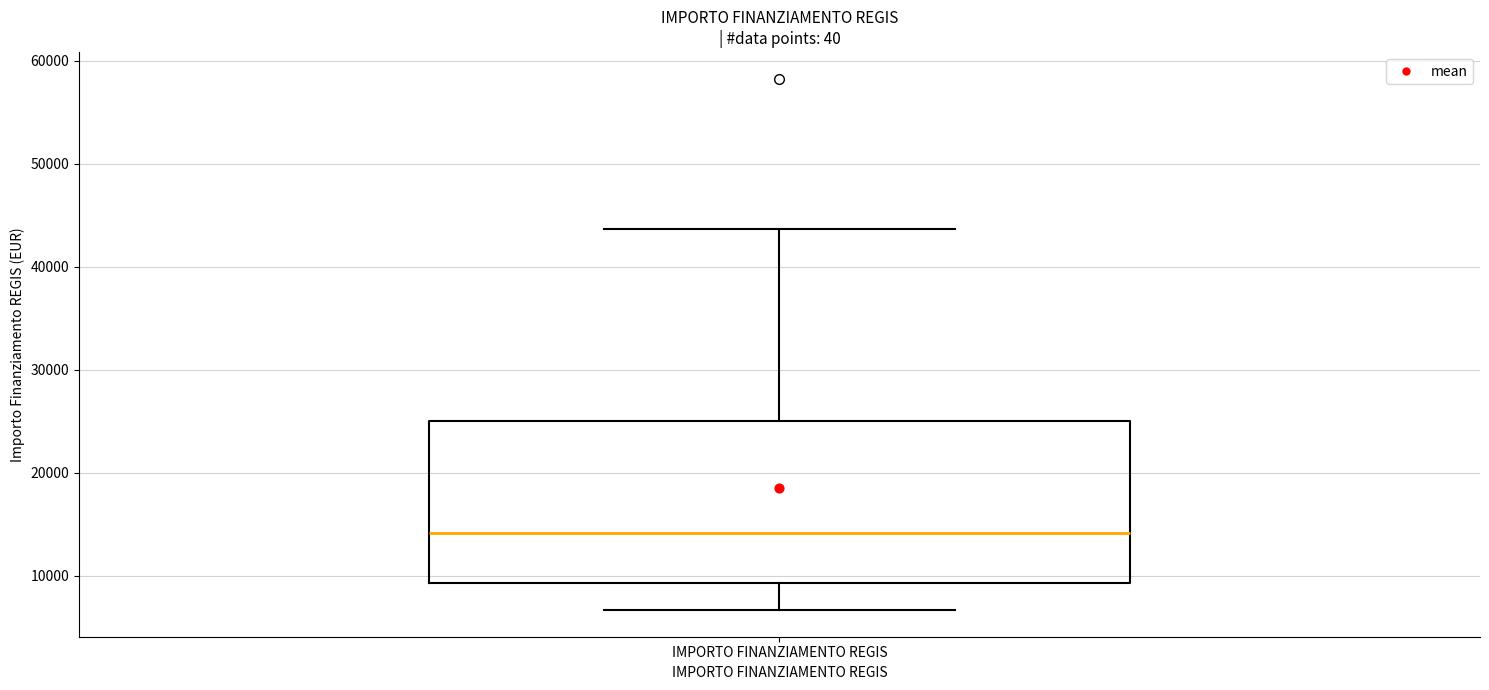

Transcribe this box plot: give where the median line is, the range the box spans, and where the two whiskers end, as read against the y-axis. The values are not printed on the chart, so give them approximately, as read against the axis.

median 14000, box 9000 to 25000, whiskers 7000 to 44000